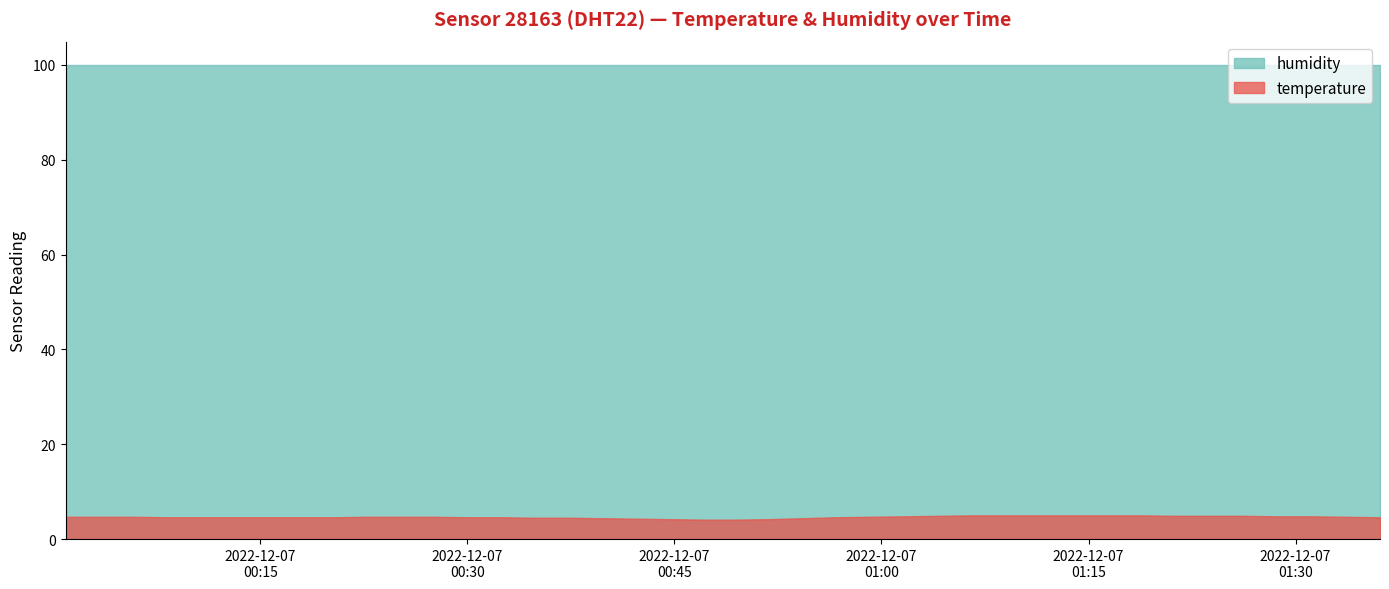

What is the spread (max minus min) of values at 2022-12-07T00:22:43?

95.2